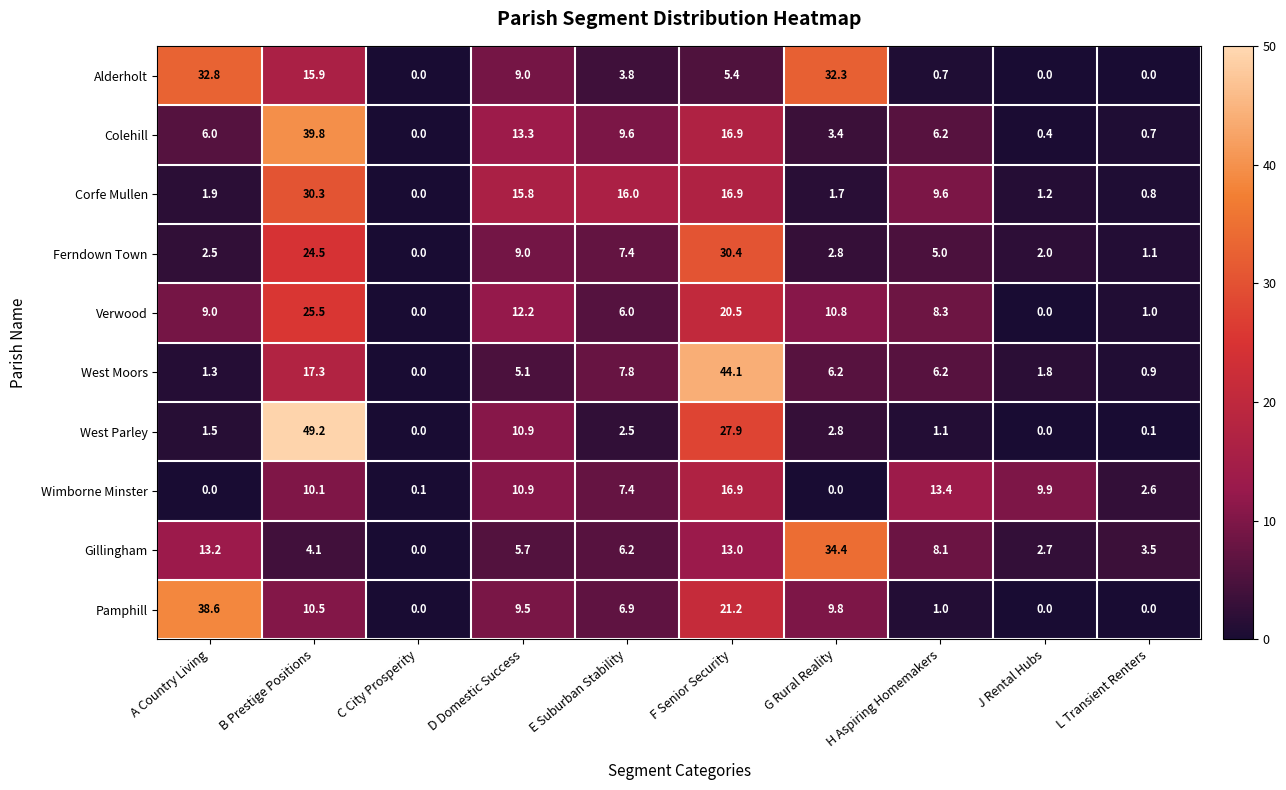

List the series in order of their peak value, lowest first.

Wimborne Minster, Verwood, Corfe Mullen, Ferndown Town, Alderholt, Gillingham, Pamphill, Colehill, West Moors, West Parley